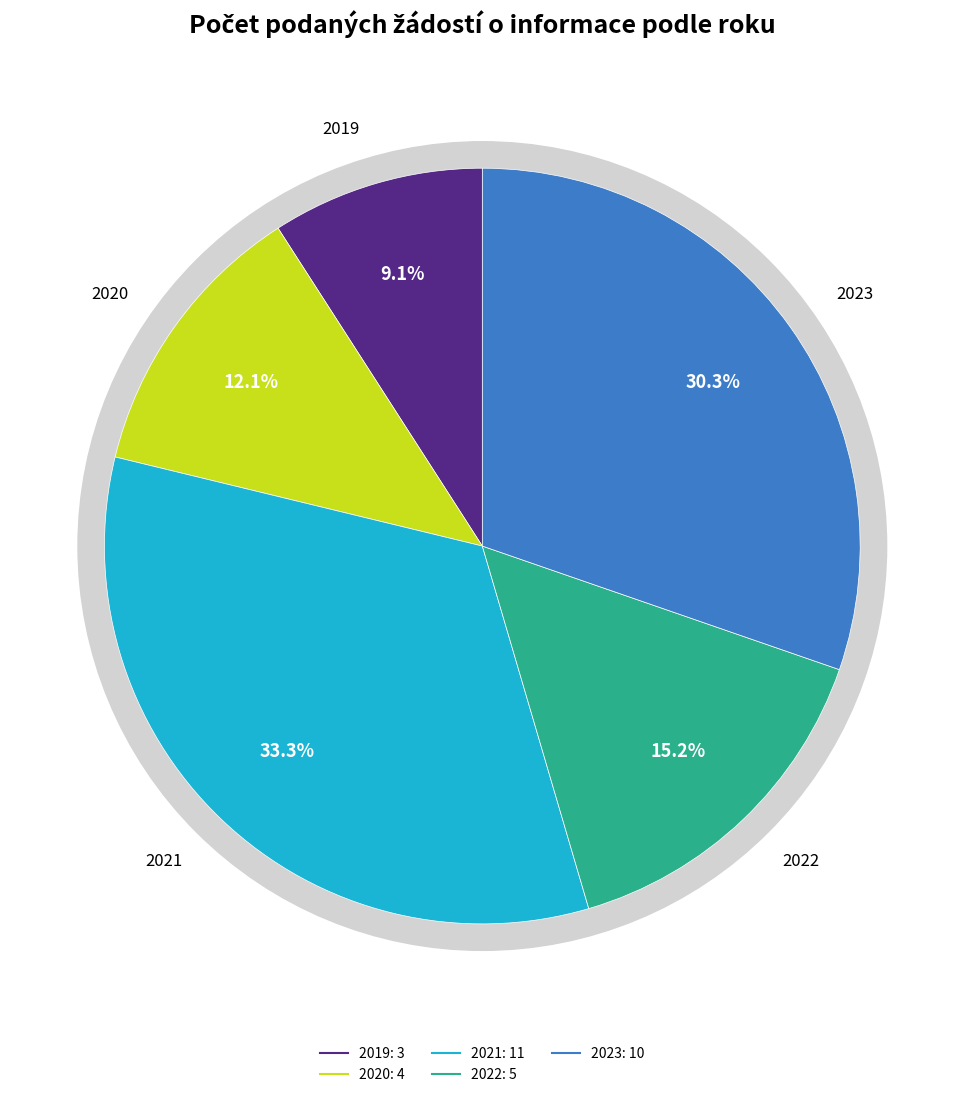

What is the total percentage of 2020 and 2023?

42.4%